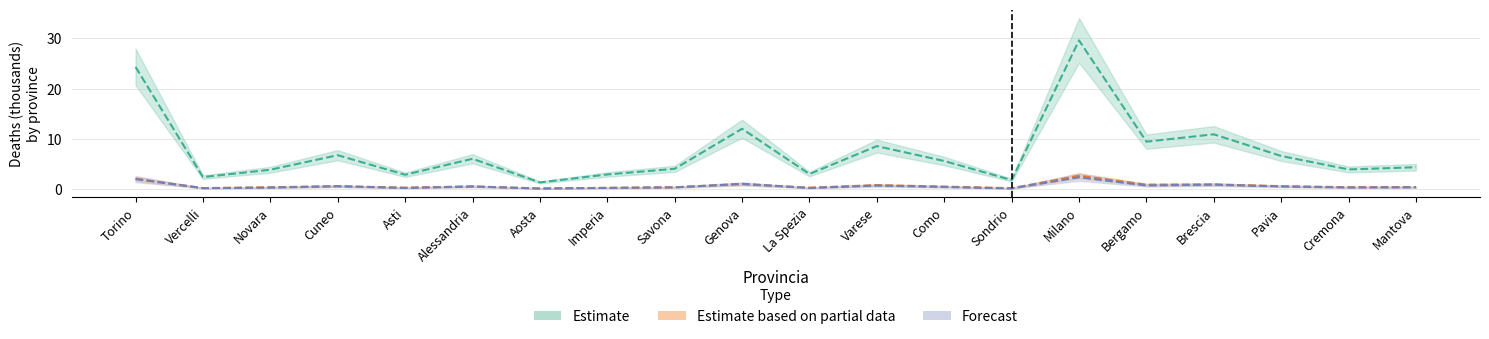

Between Novara and Asti, which series saw the biggest shift?

Estimate